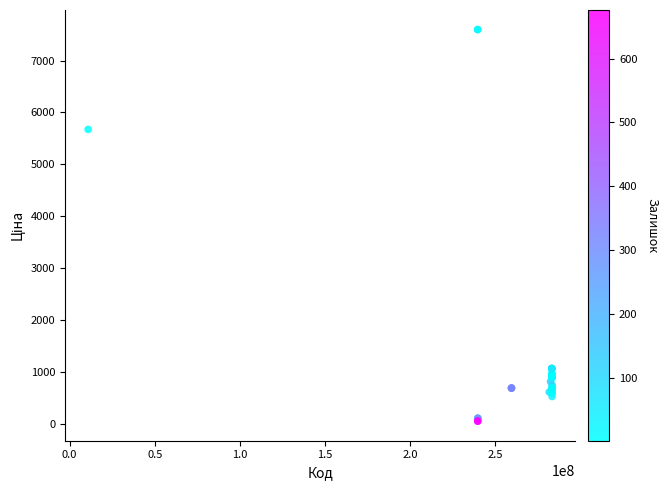

What Y value in the scatter plot is closest to 3826?

5673.8